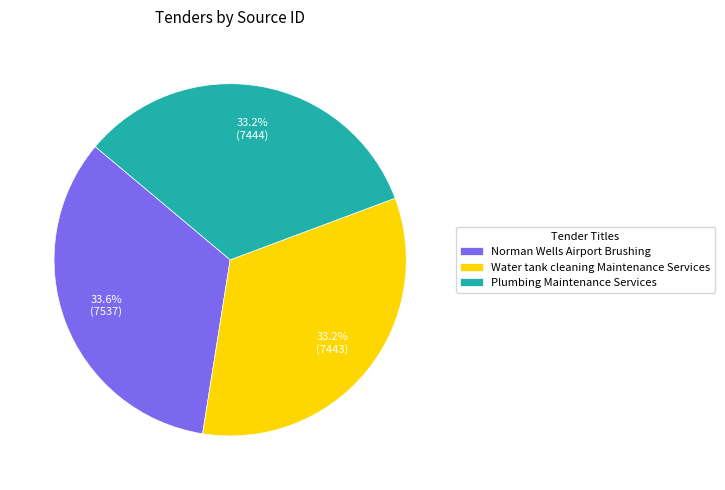

Approximately how many times larger is the value at Norman Wells Airport Brushing compared to Plumbing Maintenance Services?

1.0